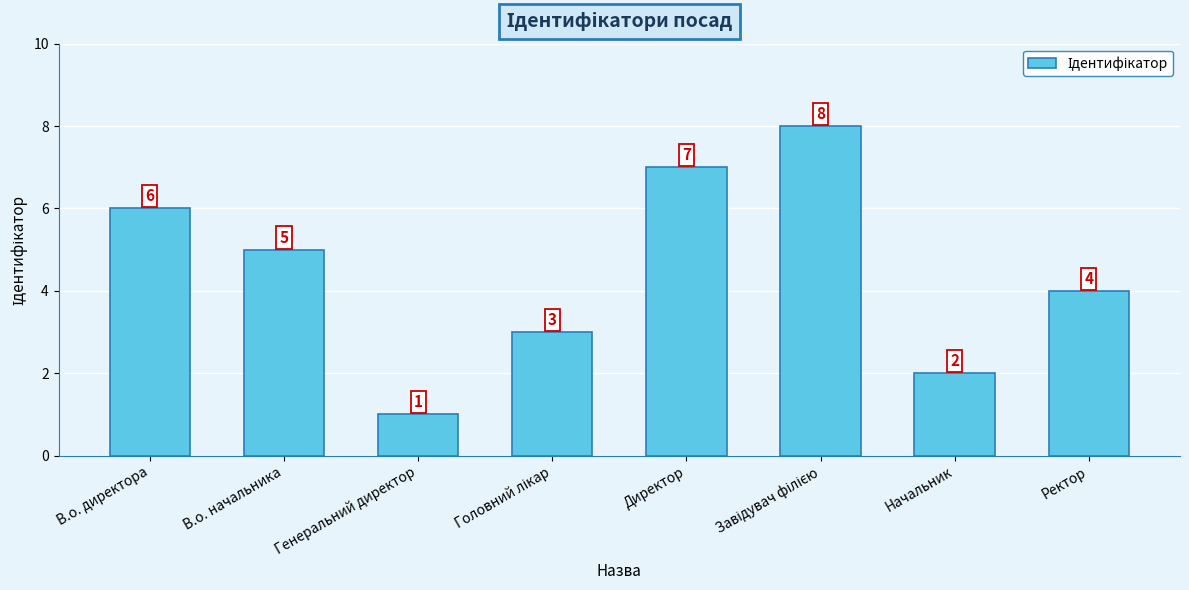

Reading right to left, transcribe all the data shown in this chart.

4	2	8	7	3	1	5	6